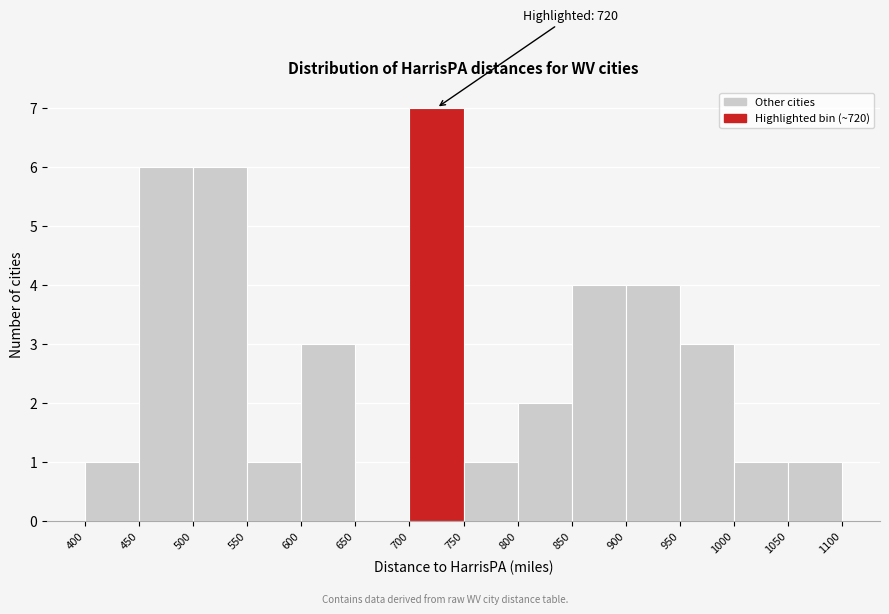

Which range on the x-axis has the tallest bar?

700 to 750